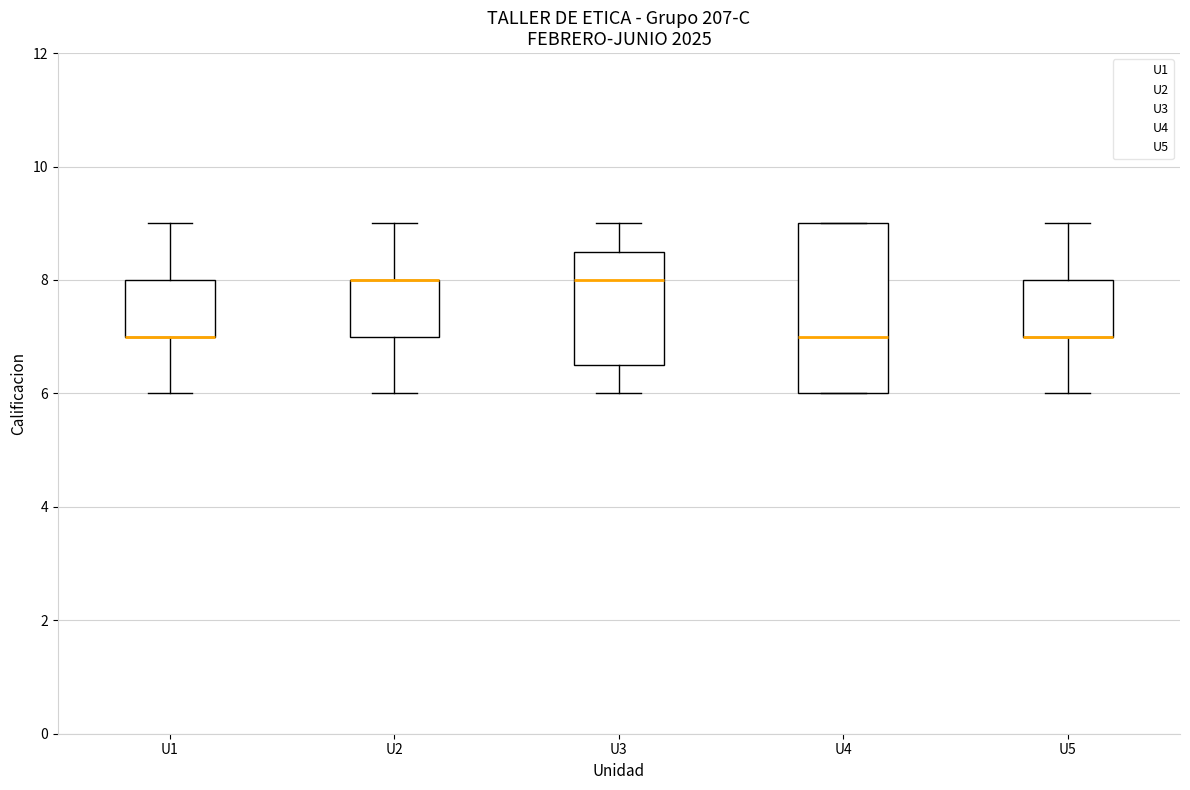

Where does the upper whisker of the box for U1 end on the y-axis? The values are not printed on the chart, so give them approximately, as read against the axis.

9.0